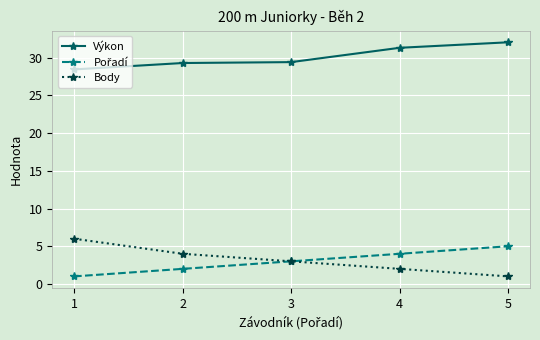

Which series has the largest total across all categories?

Výkon